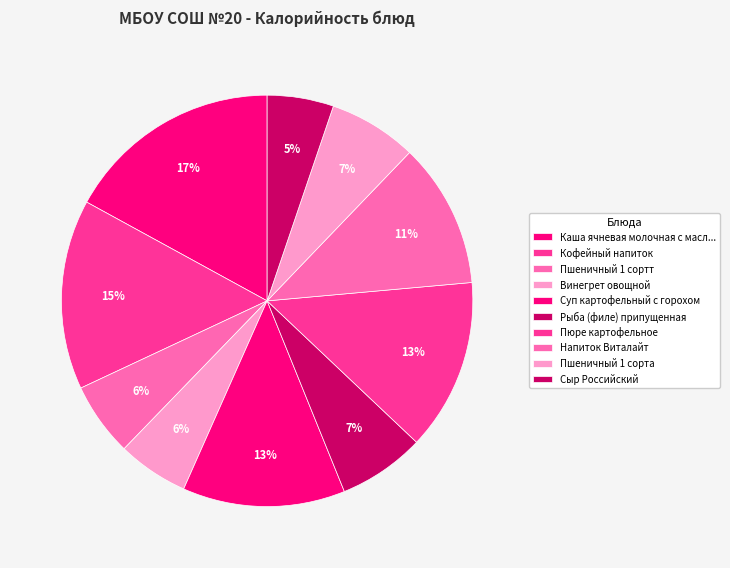

How much of the chart is everything except Пшеничный 1 сорта?

93.0%